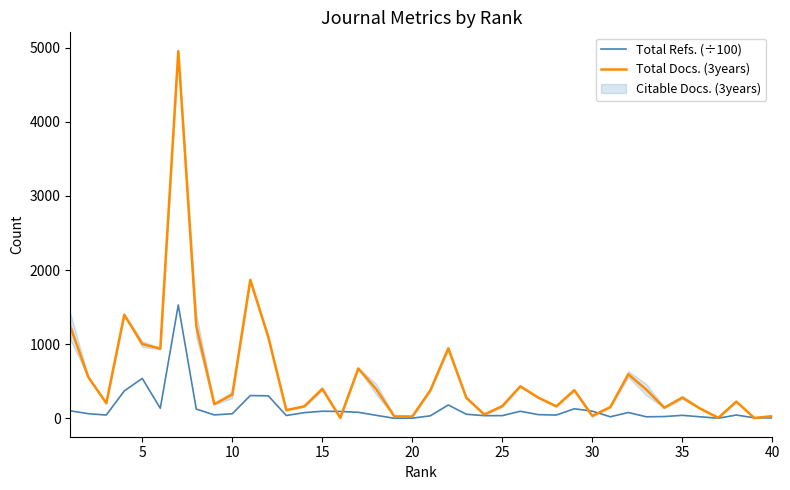

How many categories are shown in the chart?

40